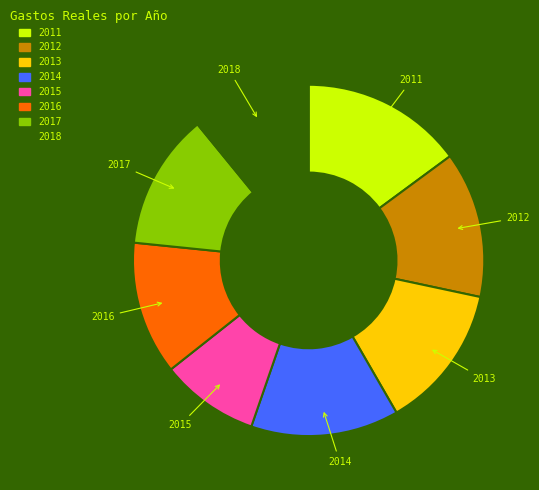

Does any single category account for the majority?

No